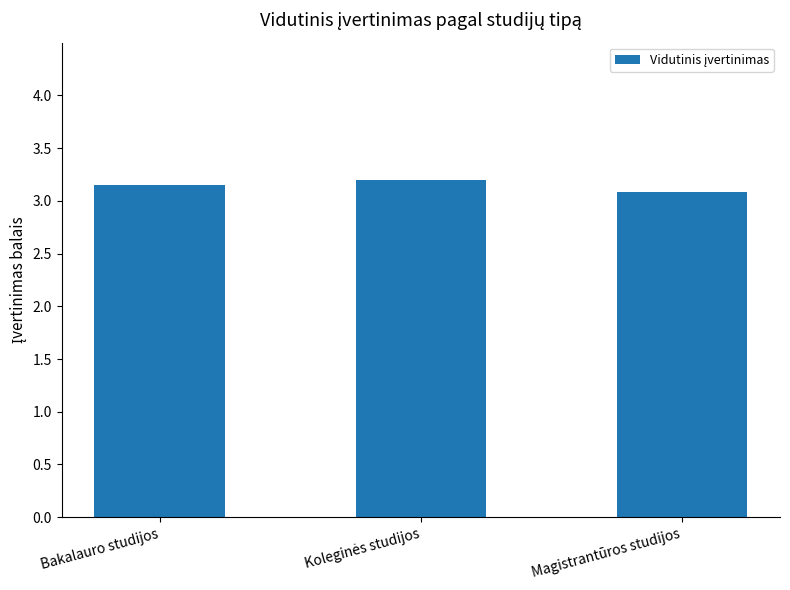

What is the maximum value shown in the chart?

3.2